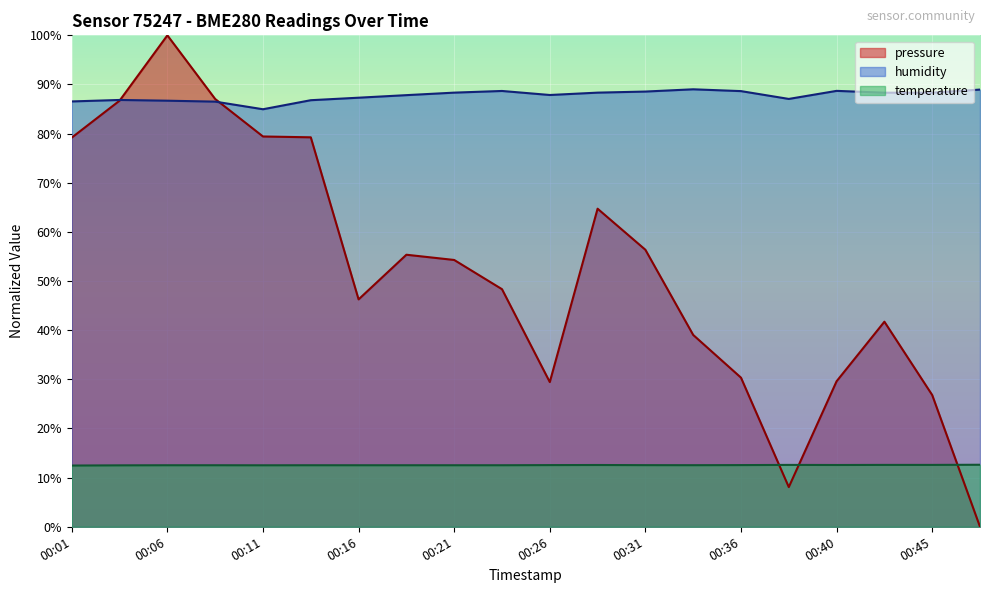

Rank the series by their maximum value, from highest to lowest.

pressure, humidity, temperature